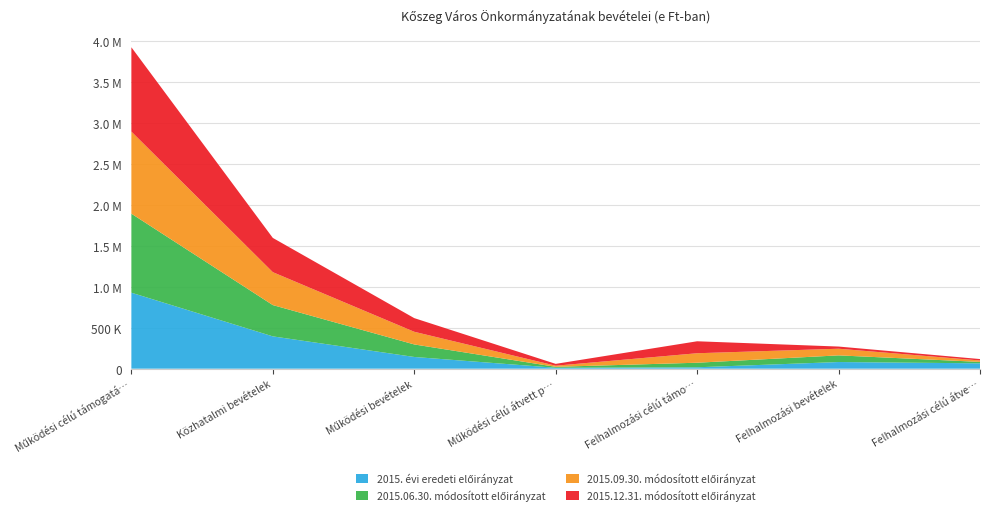

Reading left to right, extract all data points from this chart.

2015. évi eredeti előirányzat: 928546	394911	143270	11359	17211	81349	65600
2015.06.30. módosított előirányzat: 965477	382346	153039	11359	55692	81349	17350
2015.09.30. módosított előirányzat: 1003310	402240	154812	13659	115892	81349	17350
2015.12.31. módosított előirányzat: 1030138	418441	166823	22550	146180	26515	17350